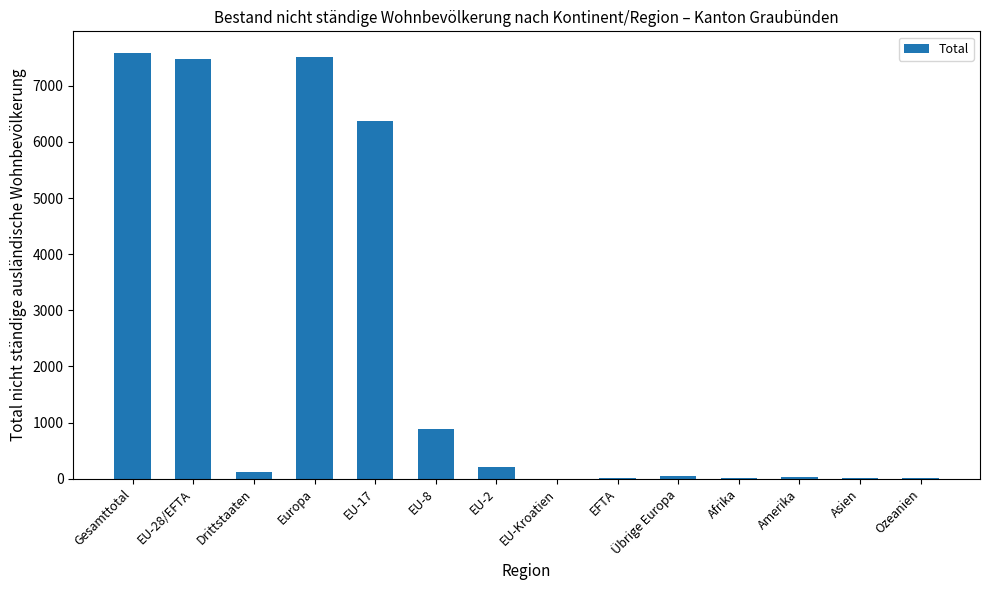

At which label is the value closest to 3796?

EU-17